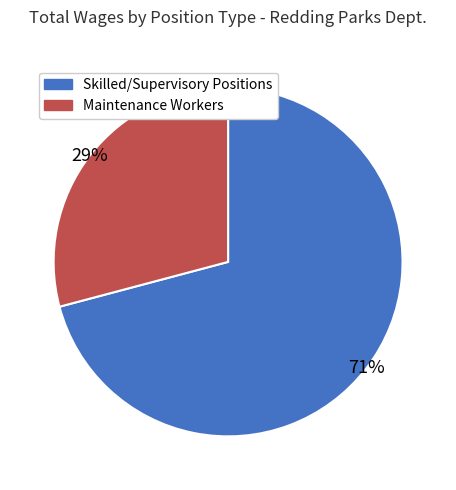

Is there any slice that represents more than half of the pie?

Yes